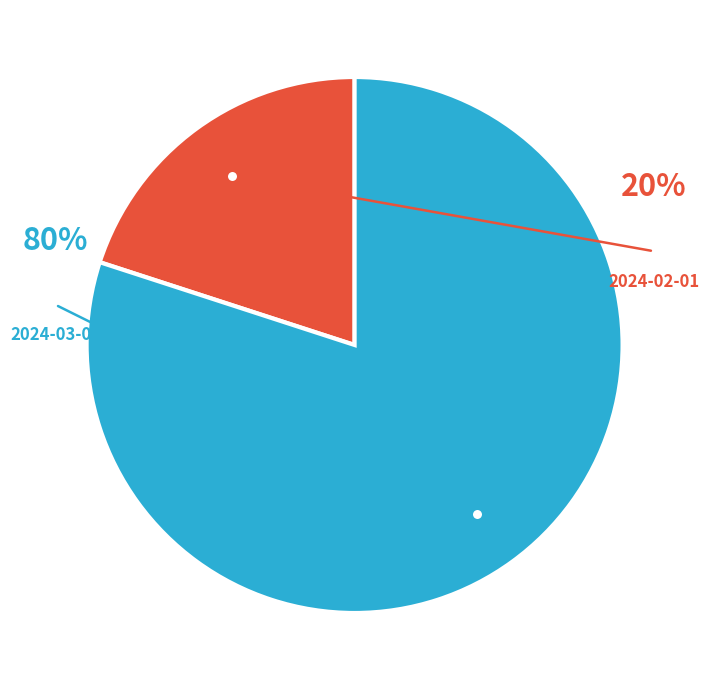

To the nearest percent, what is the average slice percentage?

50%